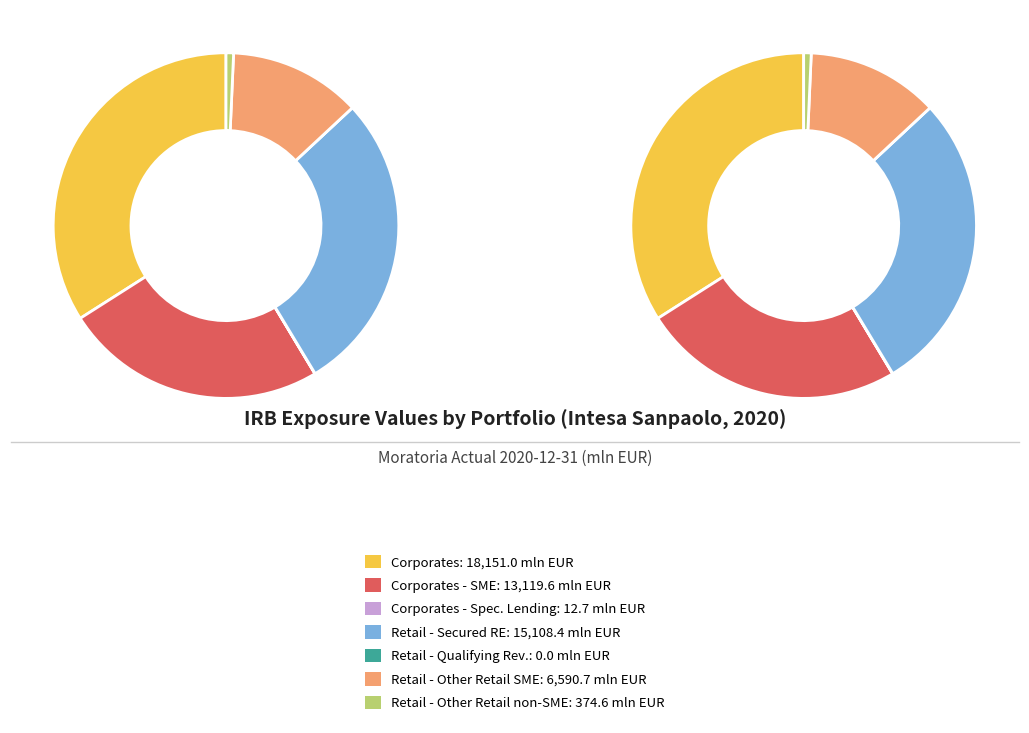

How many segments does this pie chart have?

10